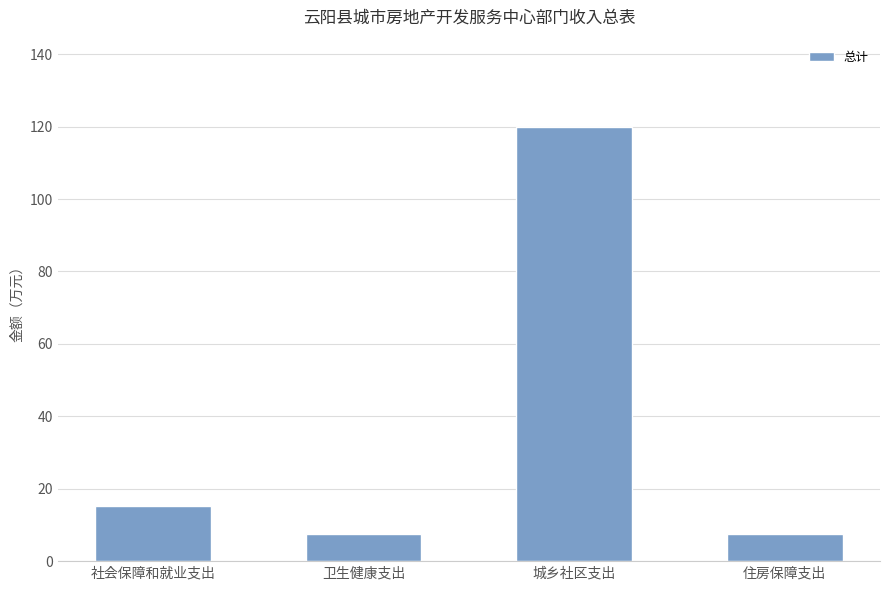

What is the average value?

37.6